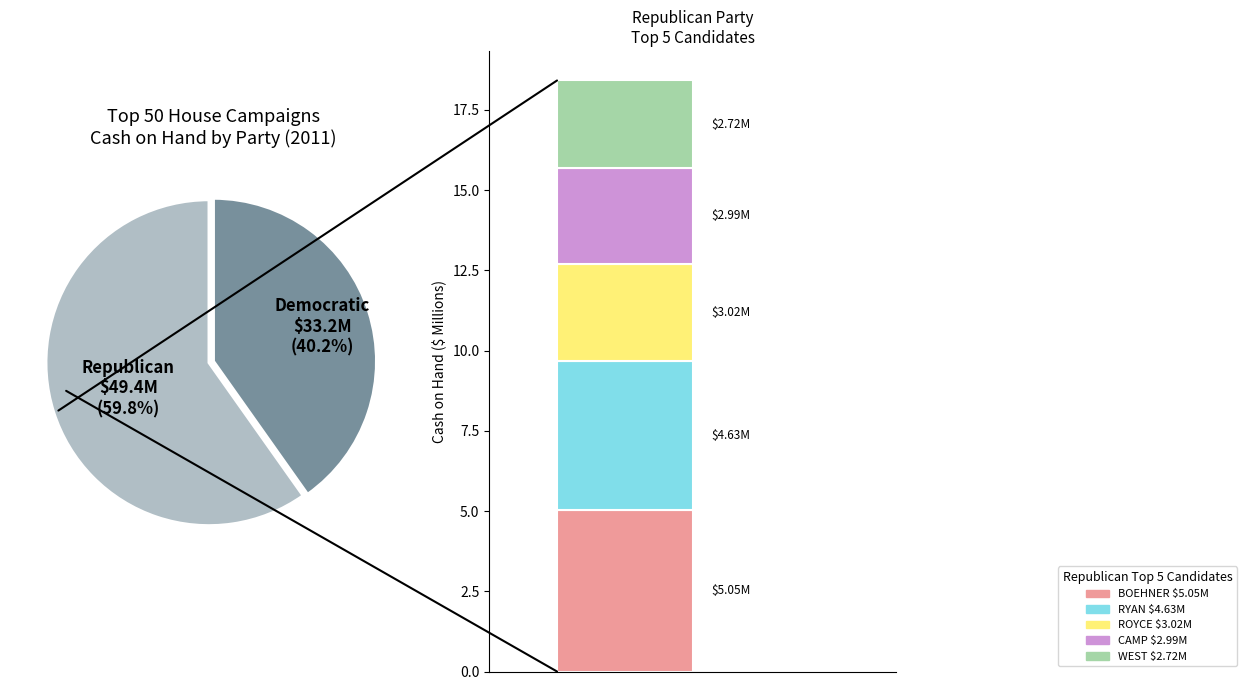

How many slices are in this pie chart?

2